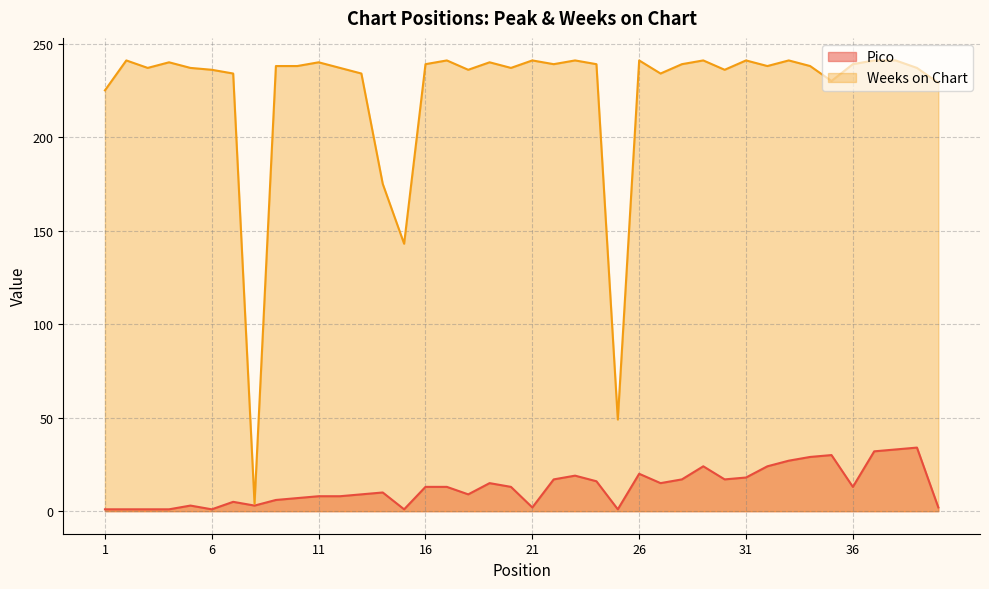

The value of Pico at 30 is 17. True or false?

True